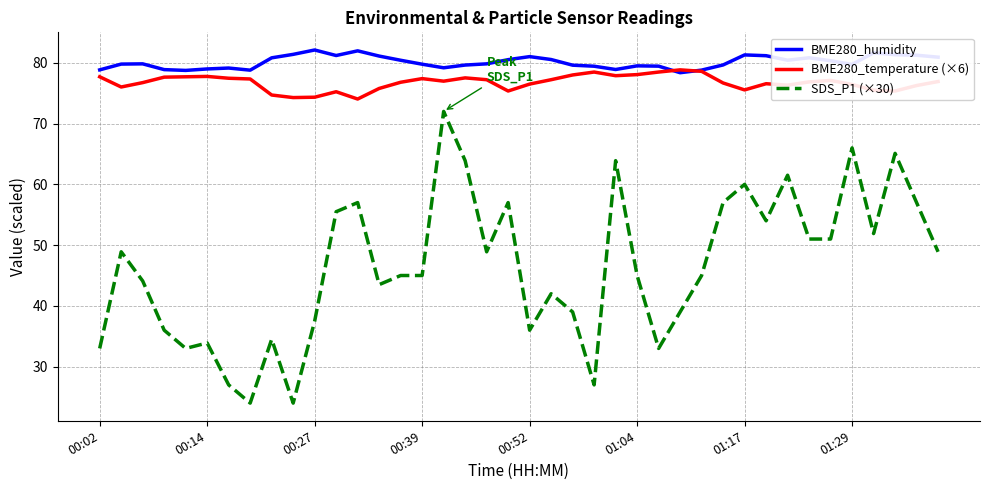

Which series has the widest spread of values?

SDS_P1 (×30)